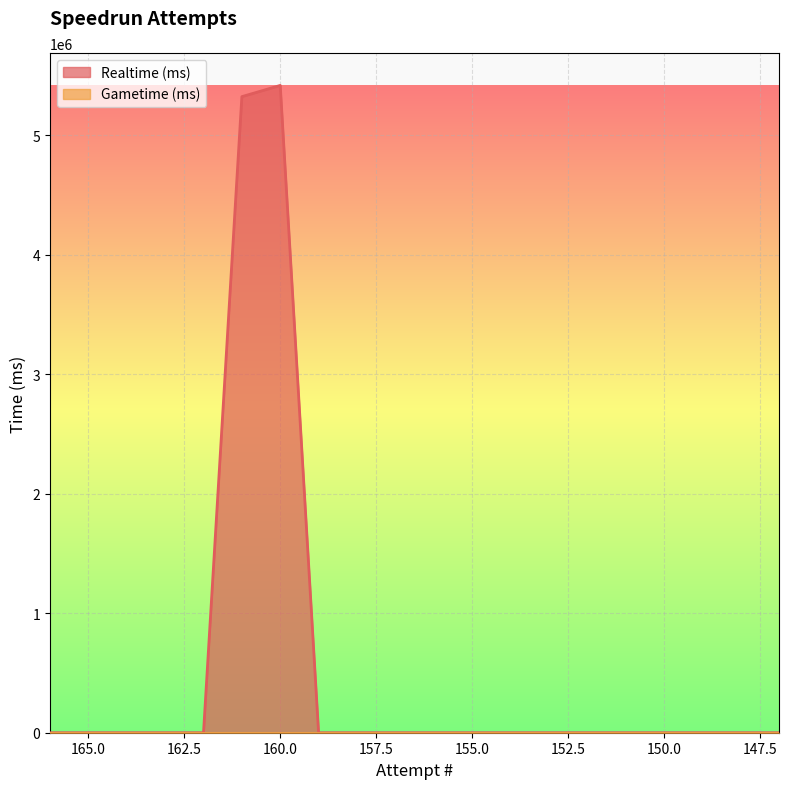

What is the sum of all values?

10736142